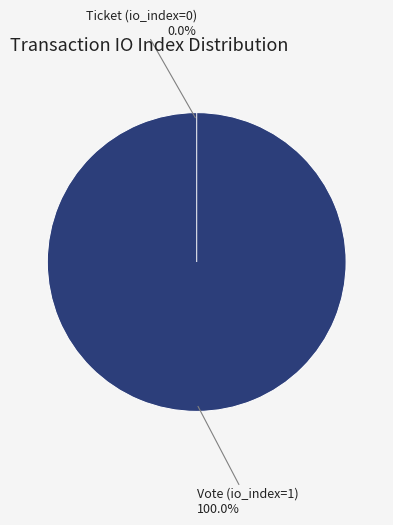

Is there any slice that represents more than half of the pie?

Yes